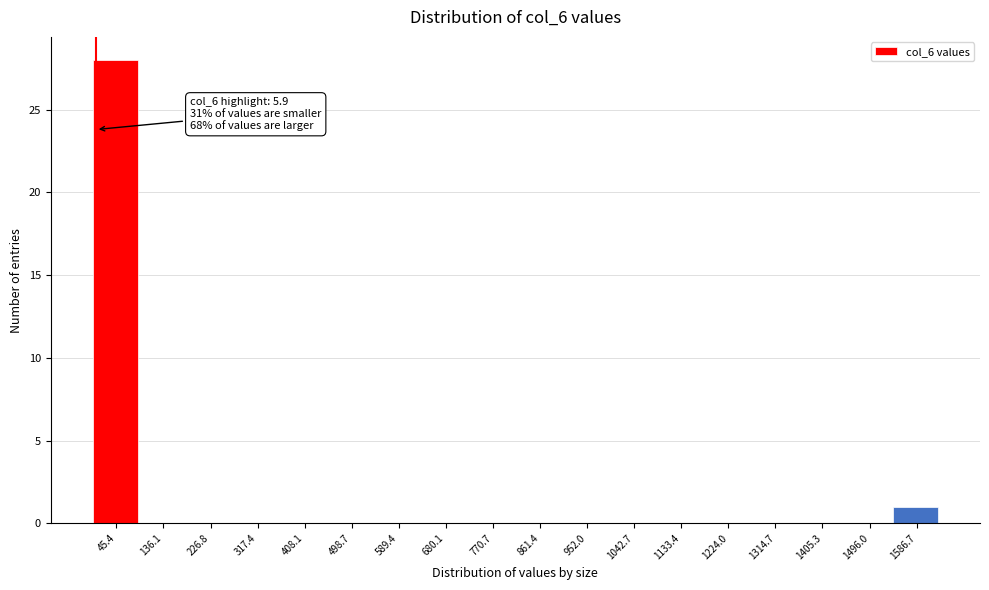

Which range on the x-axis has the tallest bar?

0 to 90